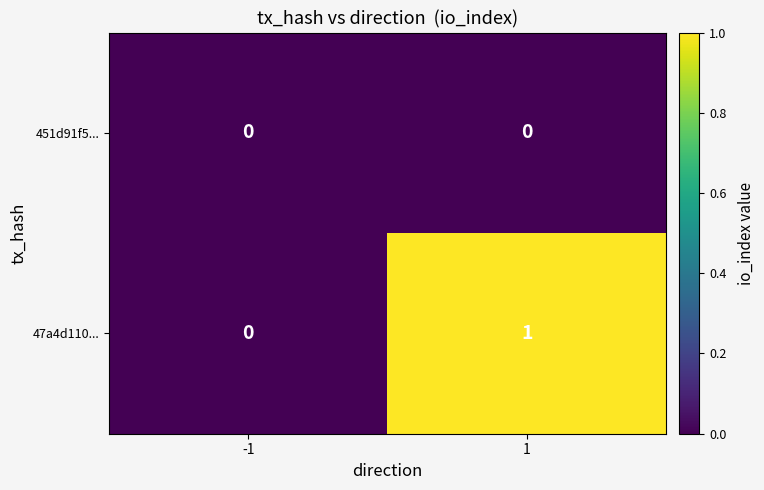

Which series changed the most between -1 and 1?

47a4d110...